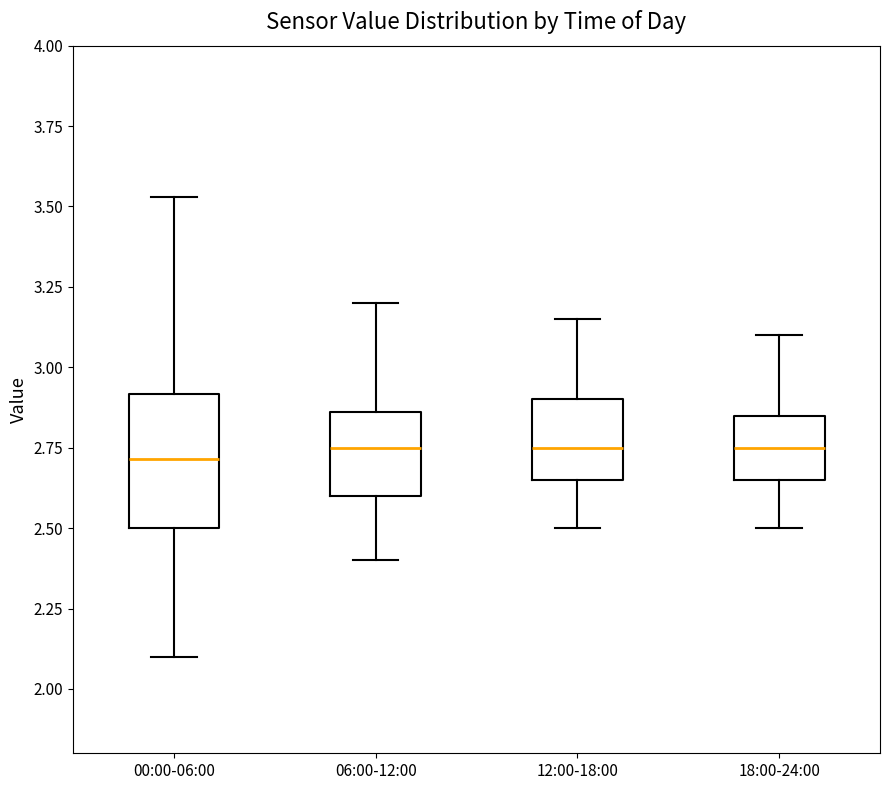

Reading left to right, transcribe this box plot: for each box, give where its median line is, the range the box spans, and where its two whiskers end, as read against the y-axis. The values are not printed on the chart, so give them approximately, as read against the axis.

00:00-06:00: median 2.70, box 2.50 to 2.90, whiskers 2.10 to 3.55
06:00-12:00: median 2.75, box 2.60 to 2.85, whiskers 2.40 to 3.20
12:00-18:00: median 2.75, box 2.65 to 2.90, whiskers 2.50 to 3.15
18:00-24:00: median 2.75, box 2.65 to 2.85, whiskers 2.50 to 3.10